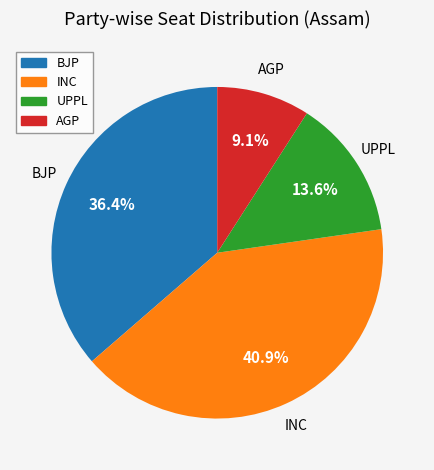

Is there a majority slice in this chart?

No